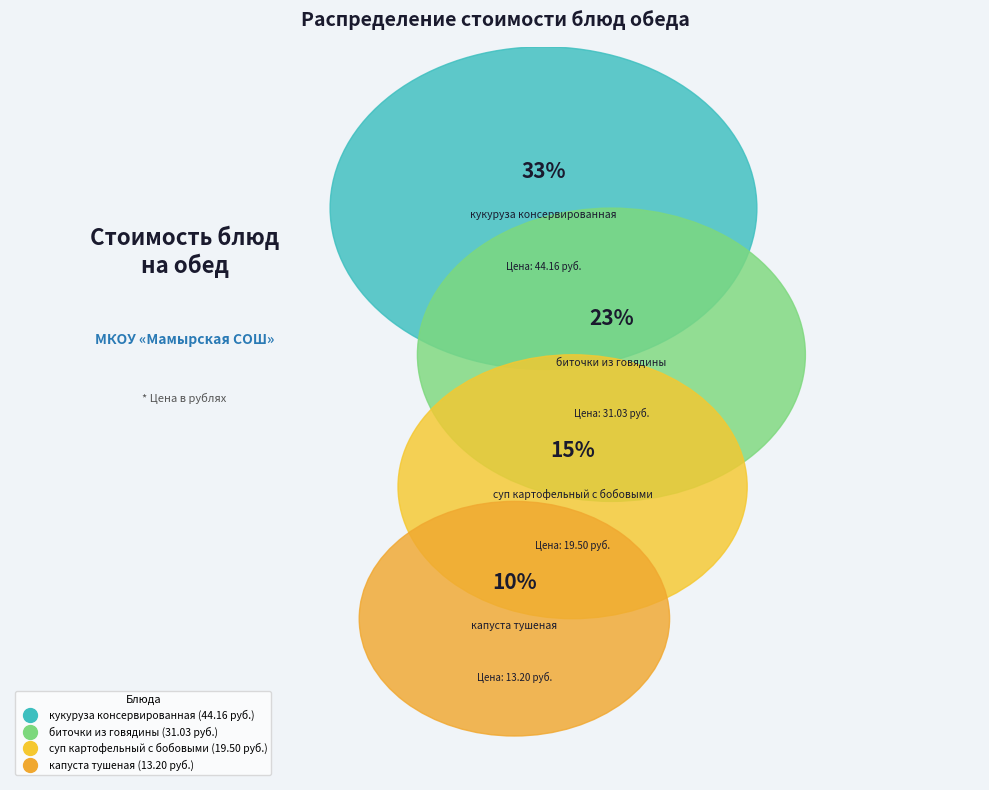

Is there any slice that represents more than half of the pie?

No